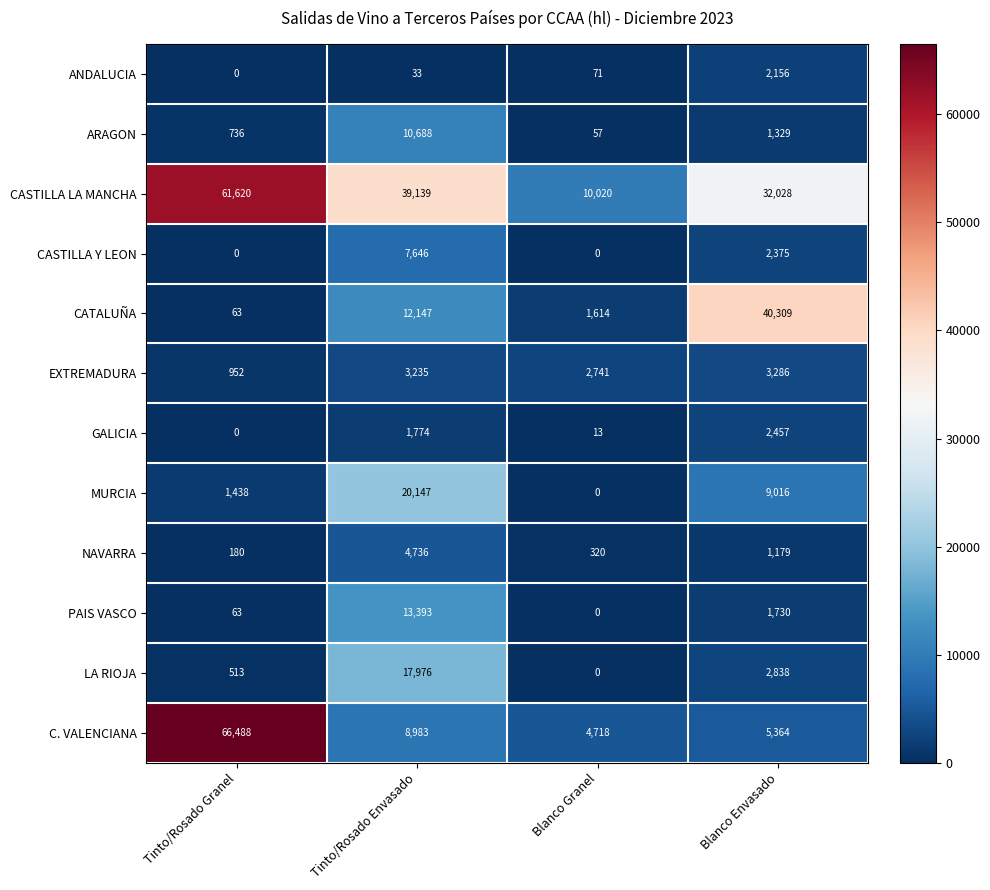

What is the difference between the second highest and minimum values in the NAVARRA series?

999